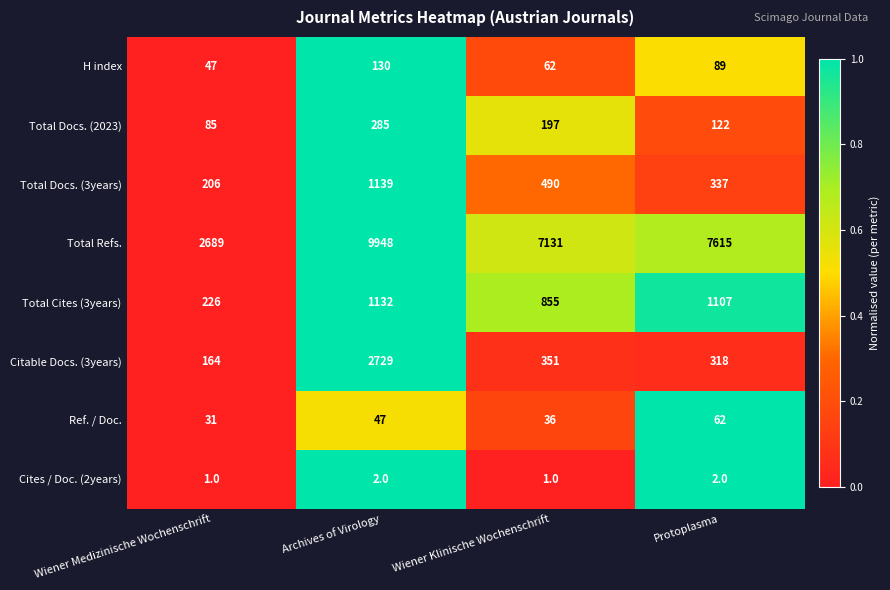

How many distinct data groups are displayed?

8